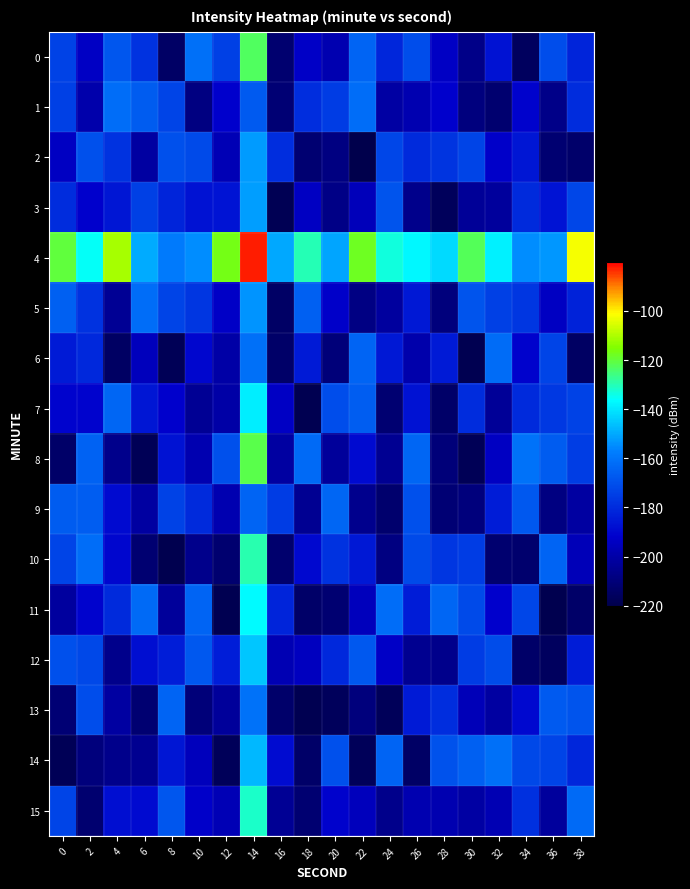

Which series has the widest spread of values?

8